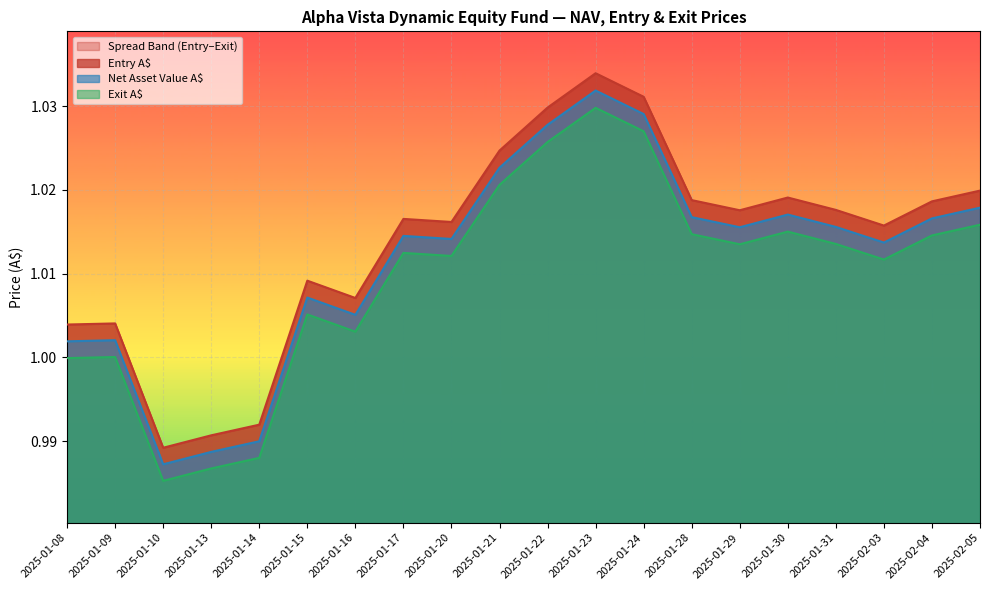

Reading left to right, what are all the values shown in this chart?

Entry A$: 2025-01-08=1.0	2025-01-09=1.0	2025-01-10=1.0	2025-01-13=1.0	2025-01-14=1.0	2025-01-15=1.0	2025-01-16=1.0	2025-01-17=1.0	2025-01-20=1.0	2025-01-21=1.0	2025-01-22=1.0	2025-01-23=1.0	2025-01-24=1.0	2025-01-28=1.0	2025-01-29=1.0	2025-01-30=1.0	2025-01-31=1.0	2025-02-03=1.0	2025-02-04=1.0	2025-02-05=1.0
Net Asset Value A$: 2025-01-08=1.0	2025-01-09=1.0	2025-01-10=1.0	2025-01-13=1.0	2025-01-14=1.0	2025-01-15=1.0	2025-01-16=1.0	2025-01-17=1.0	2025-01-20=1.0	2025-01-21=1.0	2025-01-22=1.0	2025-01-23=1.0	2025-01-24=1.0	2025-01-28=1.0	2025-01-29=1.0	2025-01-30=1.0	2025-01-31=1.0	2025-02-03=1.0	2025-02-04=1.0	2025-02-05=1.0
Exit A$: 2025-01-08=1.0	2025-01-09=1.0	2025-01-10=1.0	2025-01-13=1.0	2025-01-14=1.0	2025-01-15=1.0	2025-01-16=1.0	2025-01-17=1.0	2025-01-20=1.0	2025-01-21=1.0	2025-01-22=1.0	2025-01-23=1.0	2025-01-24=1.0	2025-01-28=1.0	2025-01-29=1.0	2025-01-30=1.0	2025-01-31=1.0	2025-02-03=1.0	2025-02-04=1.0	2025-02-05=1.0